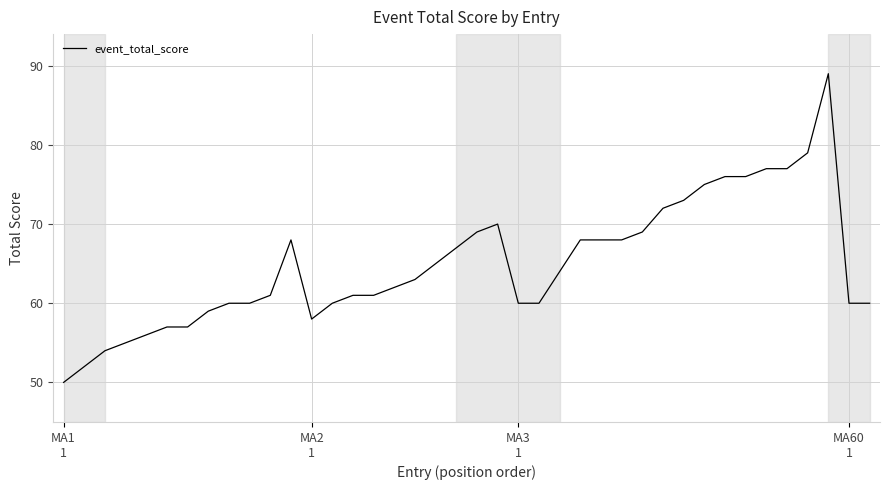

What is the minimum value shown in the chart?

50